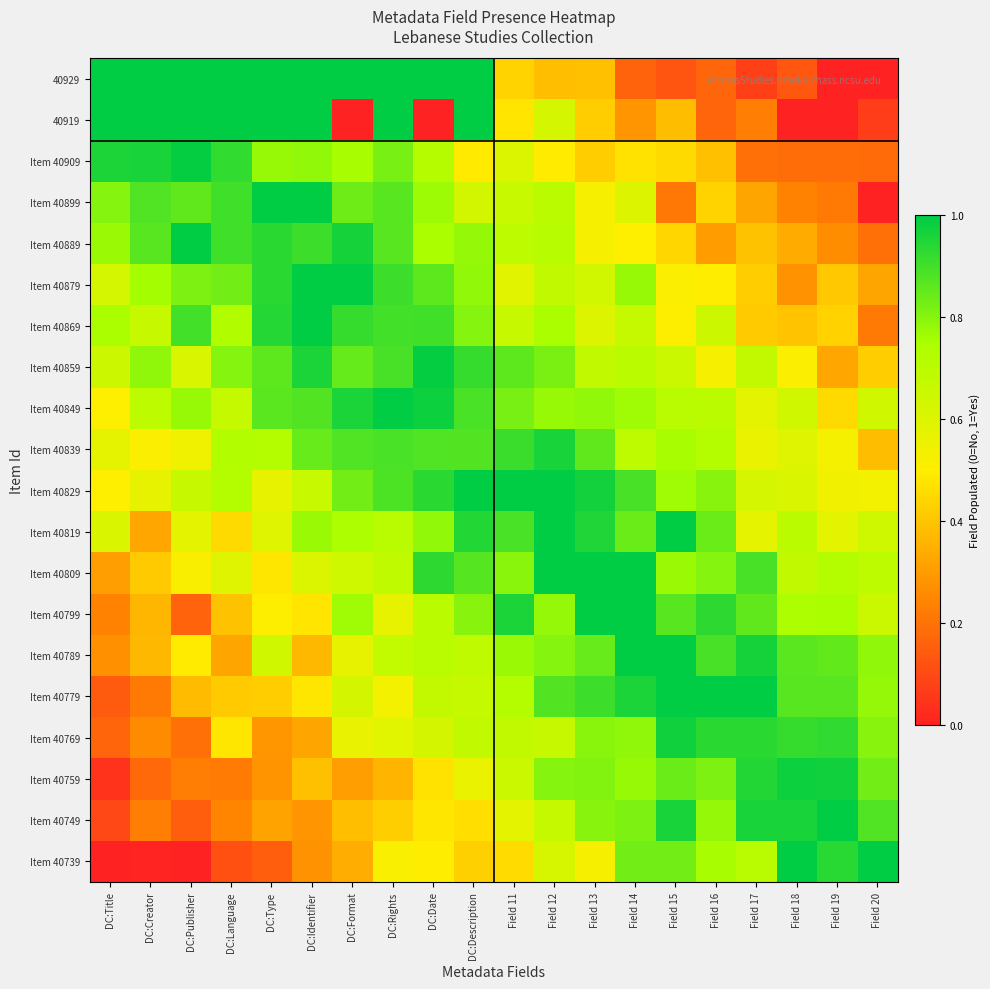

What is the total value across all series at Field 15?

13.8